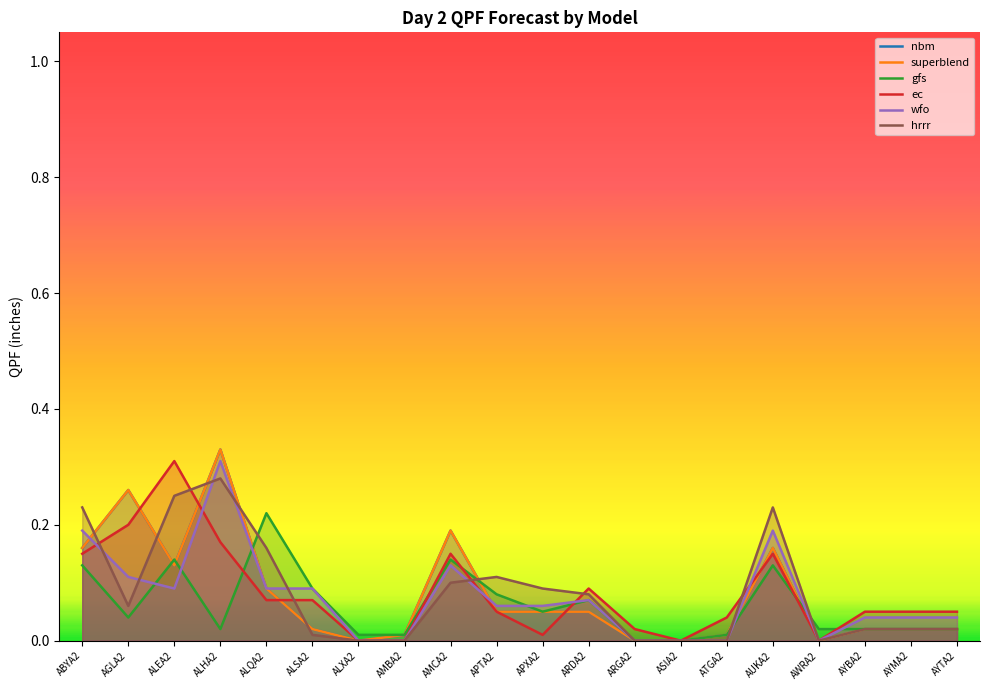

List the labels in order of gfs value, smallest first.

ARGA2, ASIA2, ALXA2, AMBA2, ATGA2, ALHA2, AWRA2, AYBA2, AYMA2, AYTA2, AGLA2, APXA2, ARDA2, APTA2, ALSA2, ABYA2, AUKA2, ALEA2, AMCA2, ALQA2